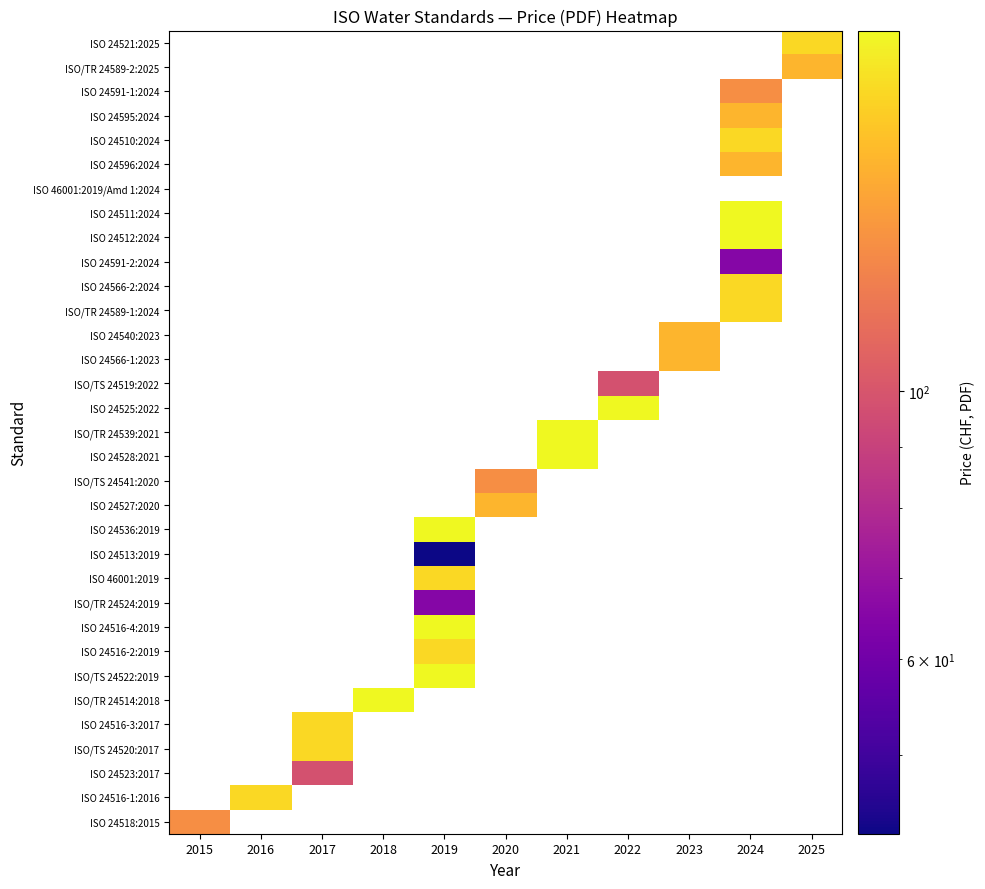

At how many categories does at least one series exceed 195?

5